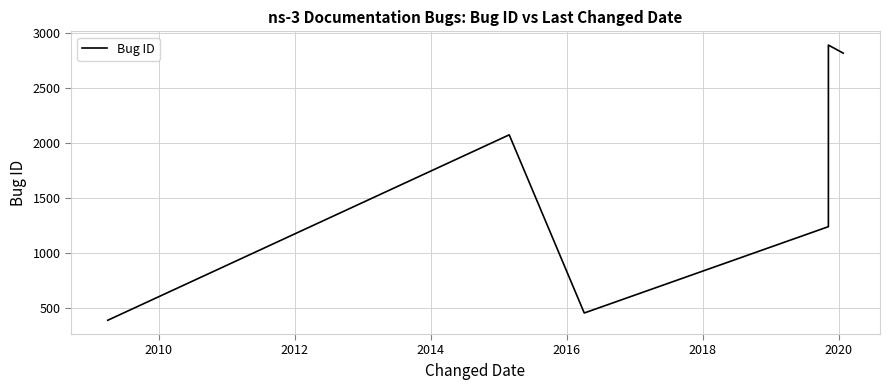

True or false: there are more than 1 points higher than both neighbors.

True